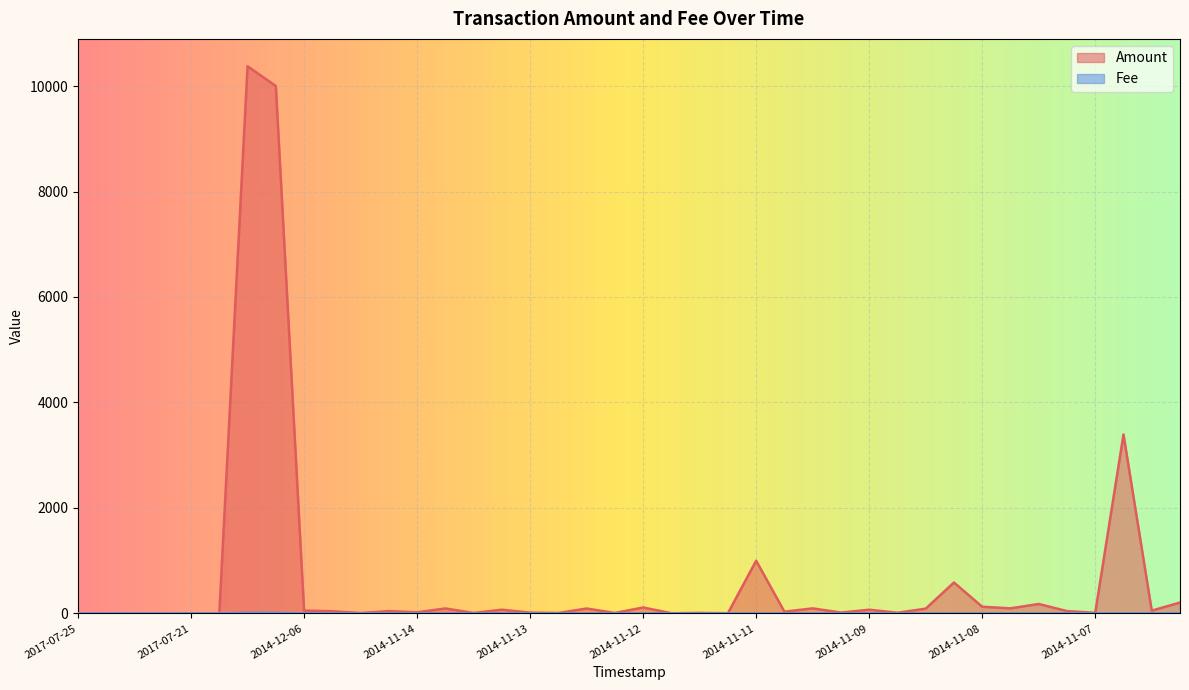

Which series has the largest total across all categories?

Amount